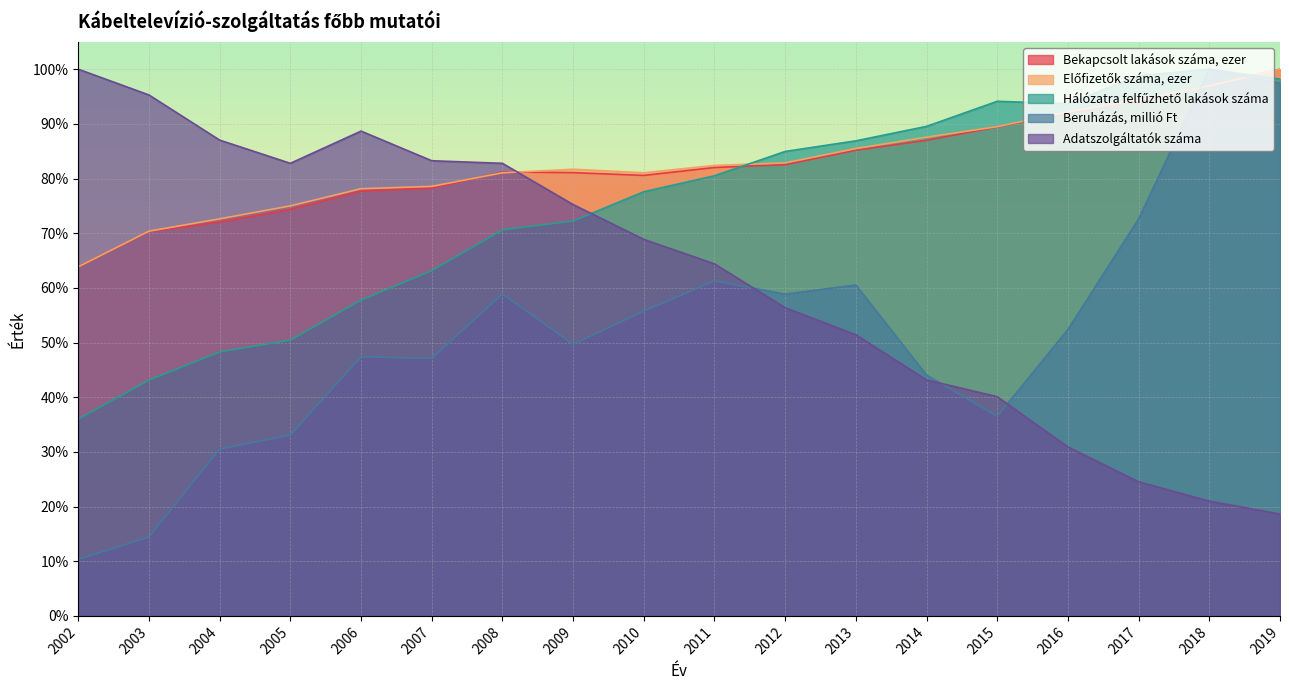

True or false: Bekapcsolt lakások száma, ezer has a value of 23.3 at 2010.

False